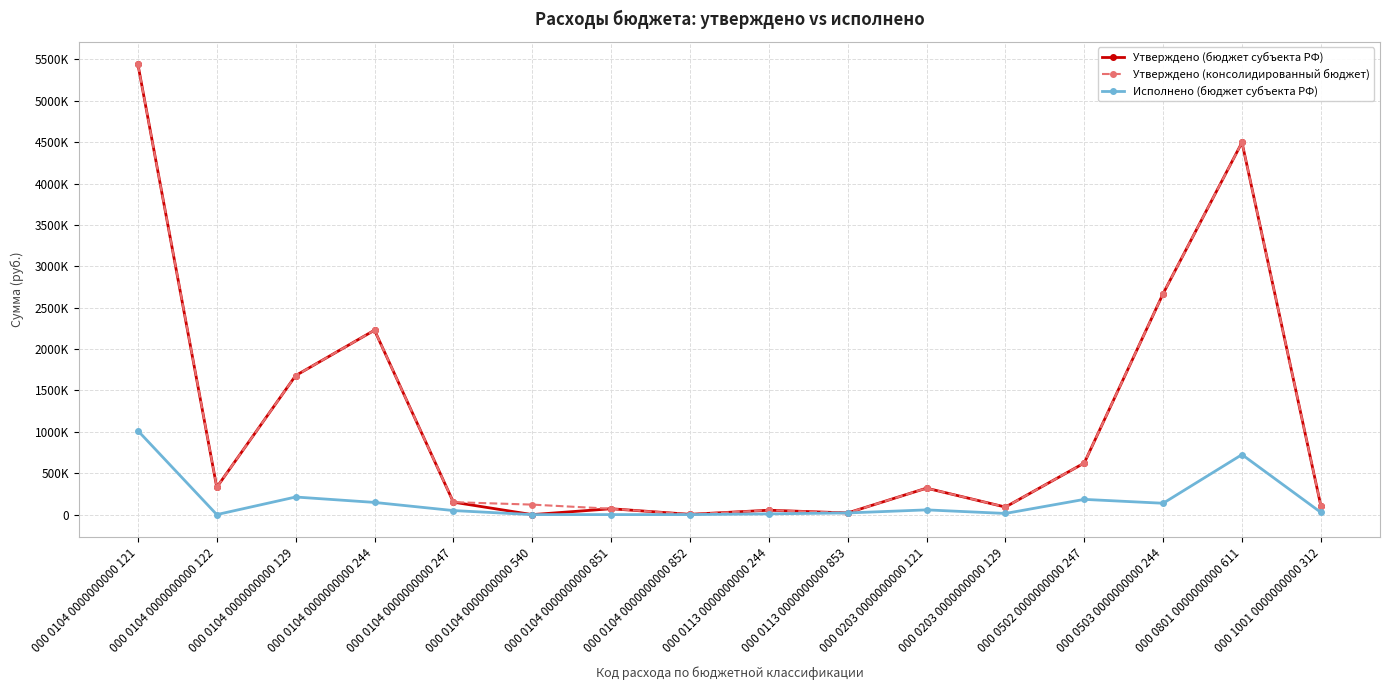

Reading right to left, extract all data points from this chart.

Утверждено (бюджет субъекта РФ): 107000.0	4497500.0	2670200.0	623400.0	91100.0	319700.0	20000.0	53000.0	3300.0	70700.0	0.0	150400.0	2228400.0	1679800.0	330200.0	5441000.0
Утверждено (консолидированный бюджет): 107000.0	4497500.0	2670200.0	623400.0	91100.0	319700.0	20000.0	53000.0	3300.0	70700.0	120700.0	150400.0	2228400.0	1679800.0	330200.0	5441000.0
Исполнено (бюджет субъекта РФ): 26723.1	725000.0	137107.0	183950.3	13927.0	57095.9	20000.0	8808.0	0.0	0.0	0.0	48726.3	147206.9	212584.2	0.0	1013501.0